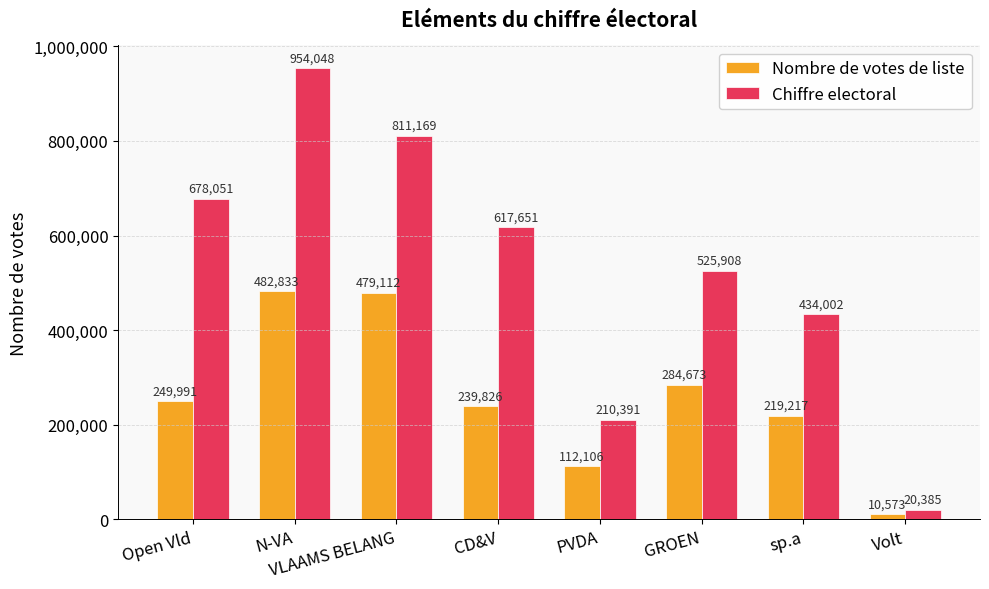

How many bars are there in each group?

2